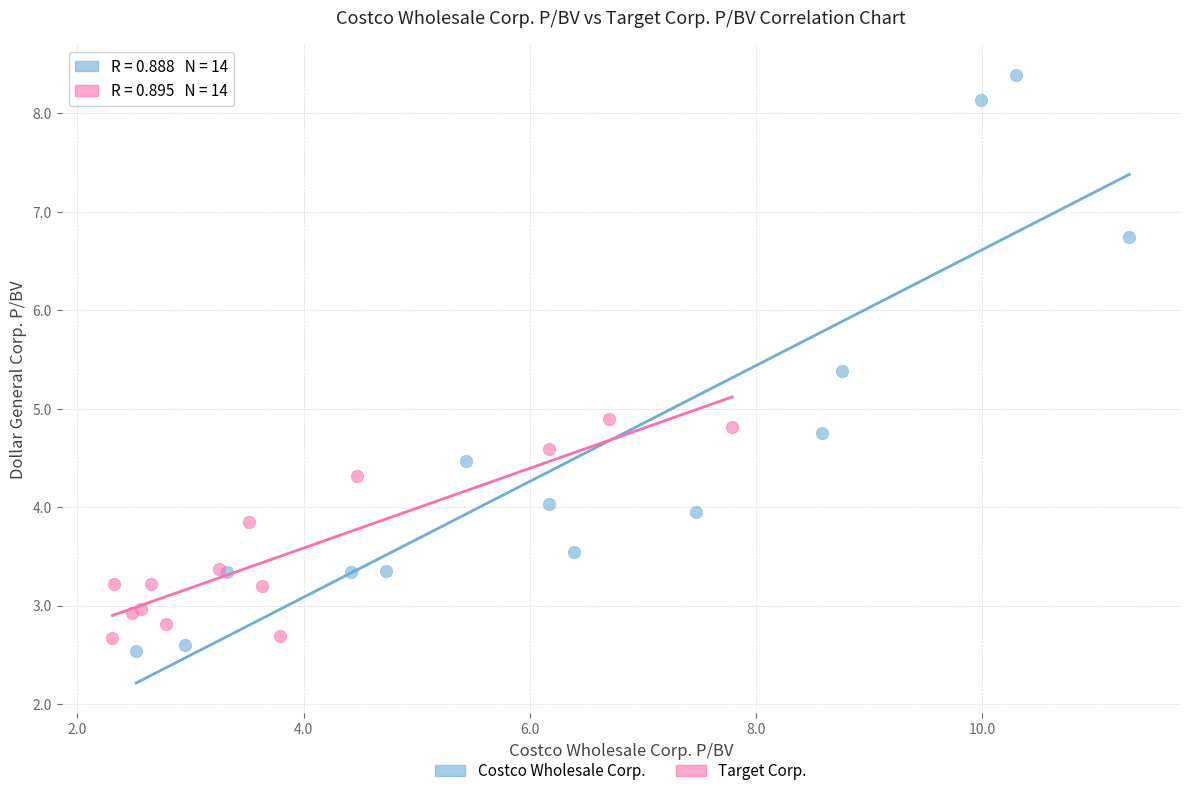

Which series reaches the maximum Y coordinate?

Costco Wholesale Corp.